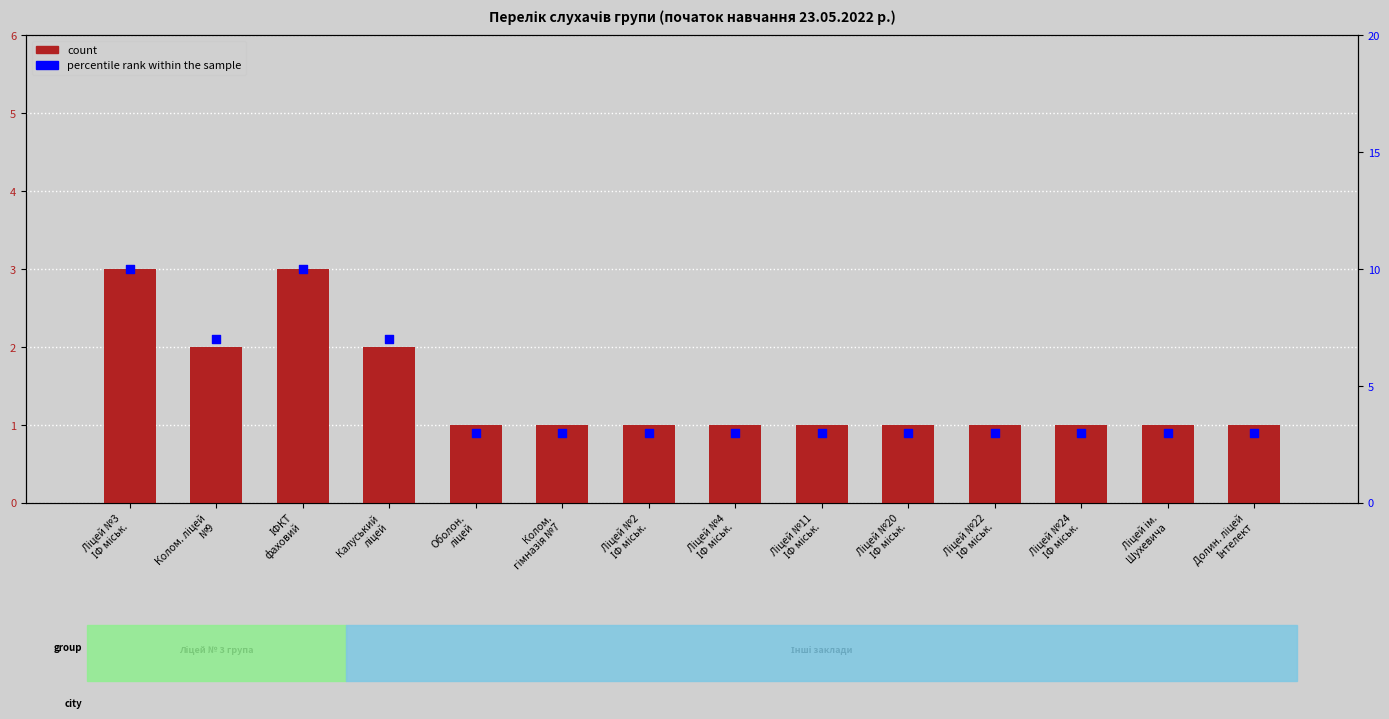

Which series has the largest total across all categories?

percentile rank within the sample